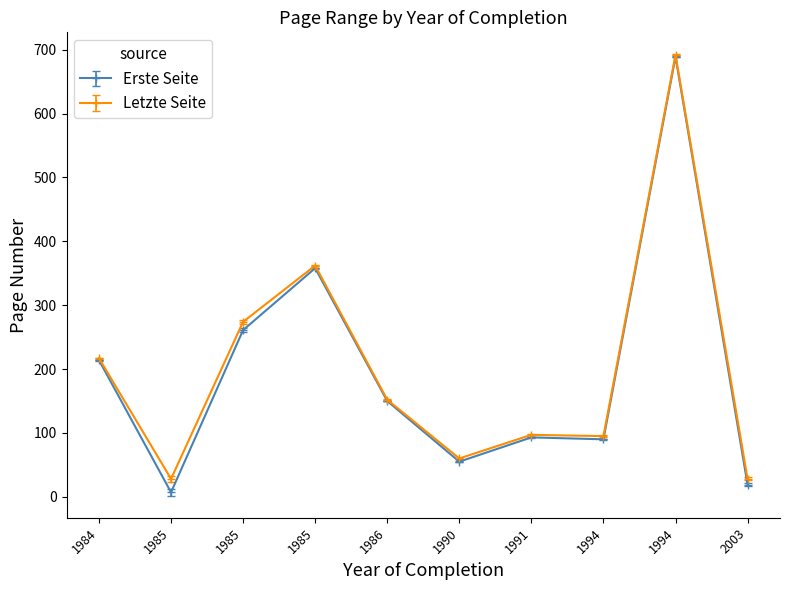

True or false: Erste Seite has a value of 78 at 1990.

False